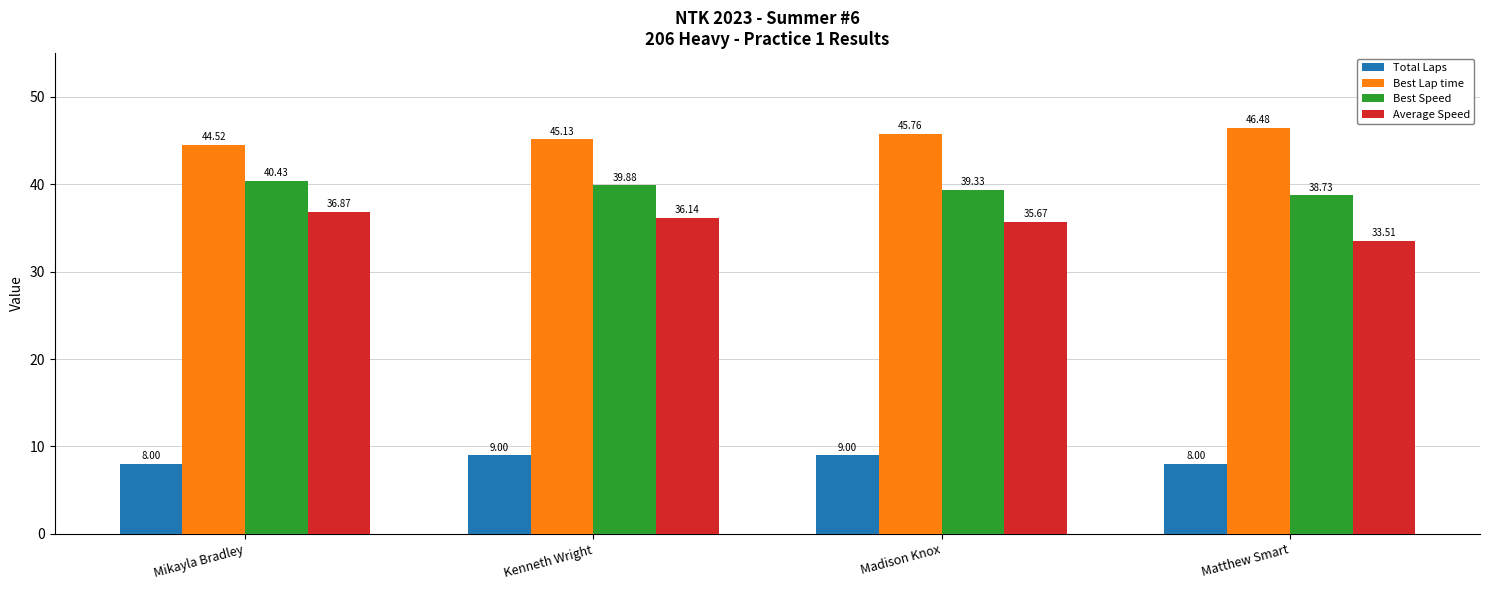

What is the average value of the Best Lap time series?

45.5